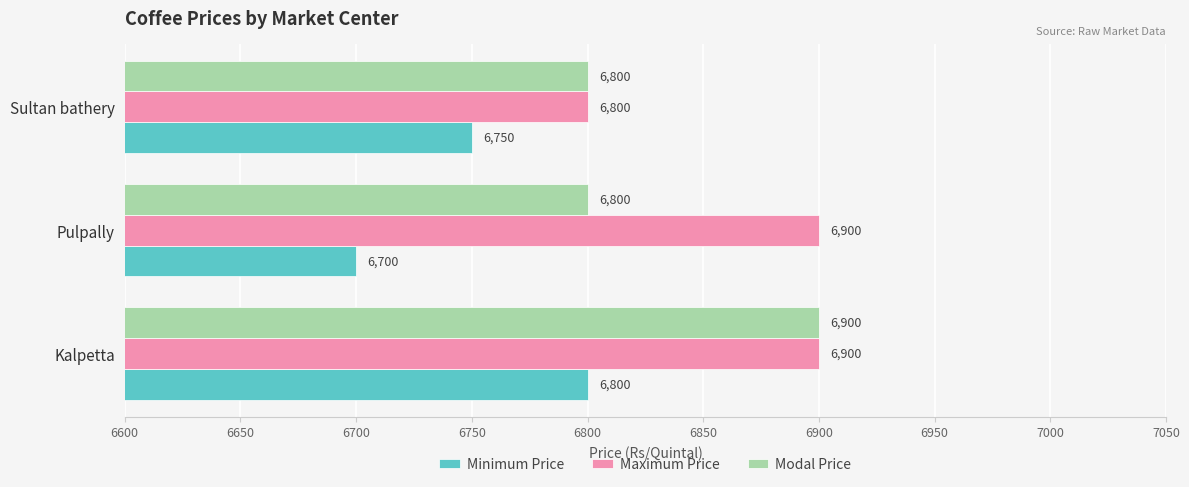

What is the total value across all series at Kalpetta?

20600